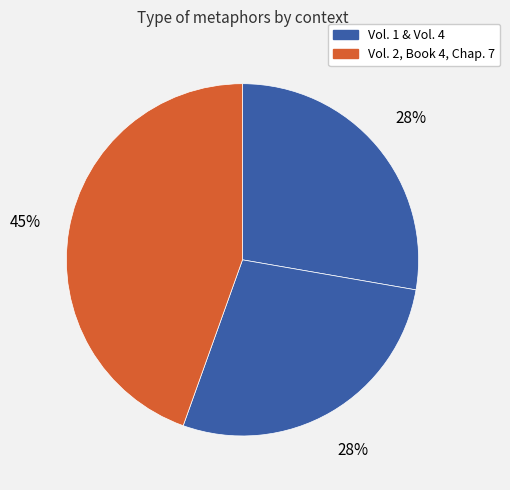

How many segments does this pie chart have?

3